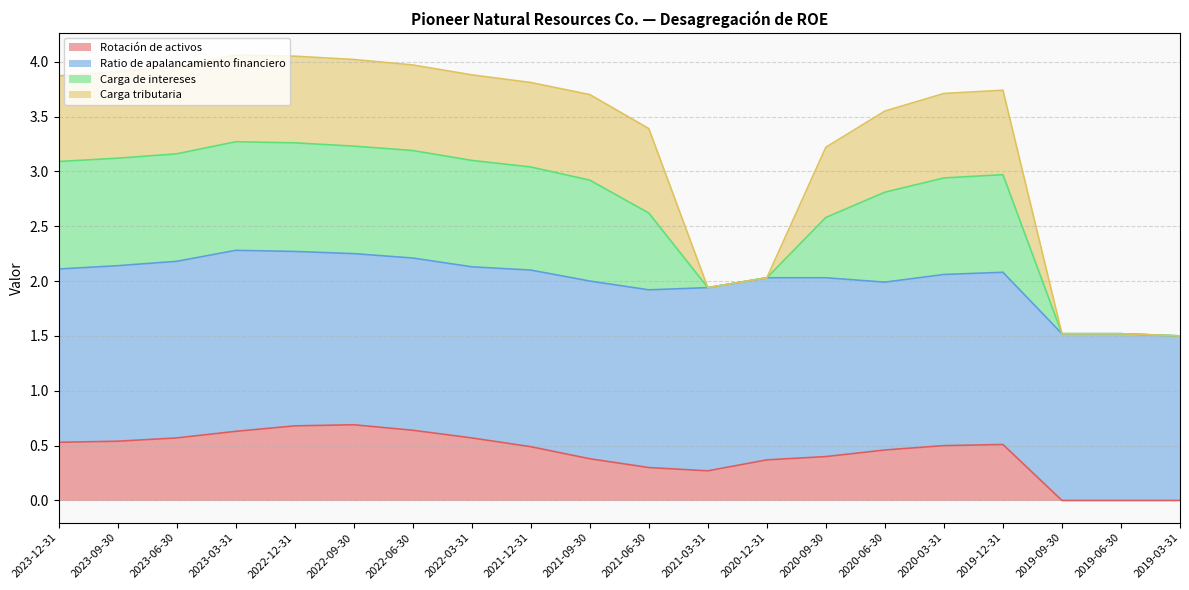

True or false: Carga de intereses and Rotación de activos cross at least once.

False